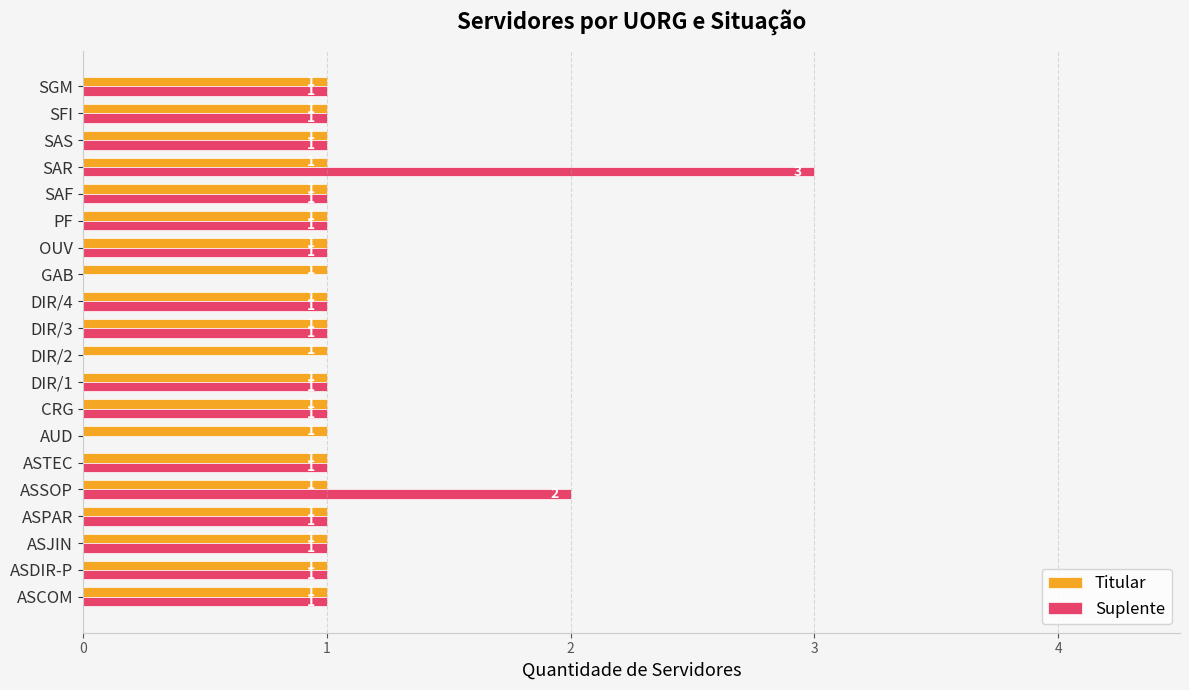

Which series changed the most between ASSOP and DIR/4?

Suplente